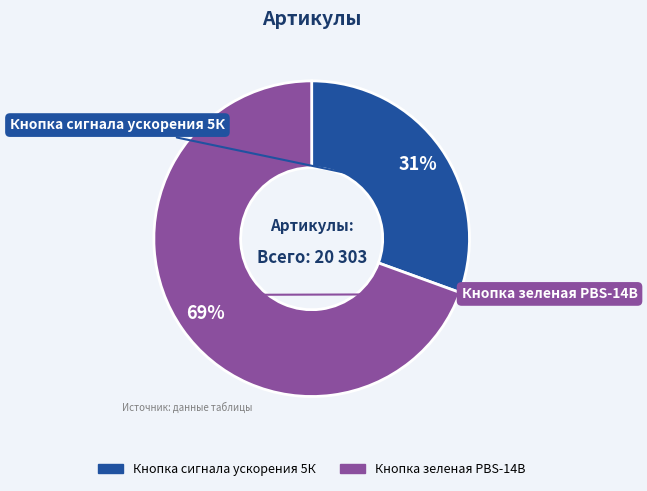

To the nearest percent, what is the combined percentage of Кнопка сигнала ускорения 5К and Кнопка зеленая PBS-14B?

100%